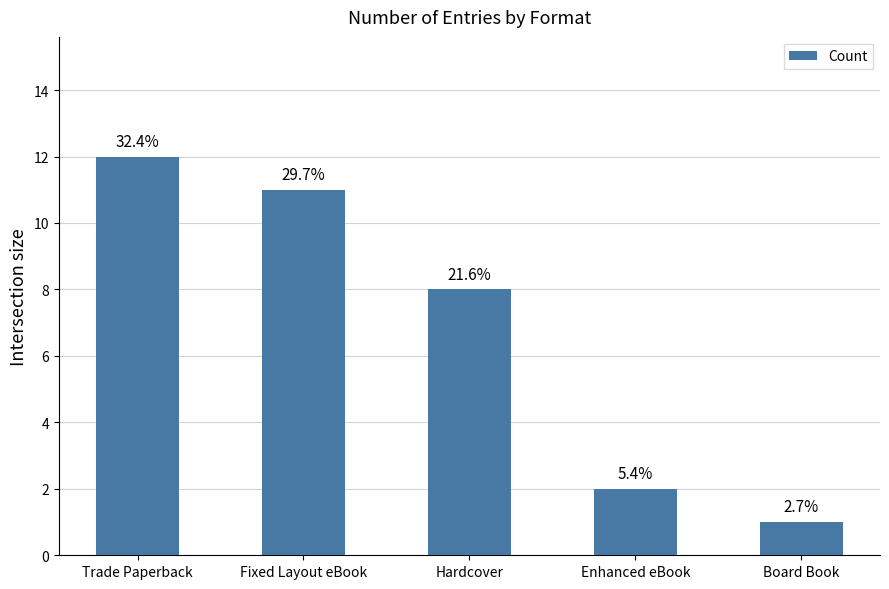

How many bars are there in total?

5